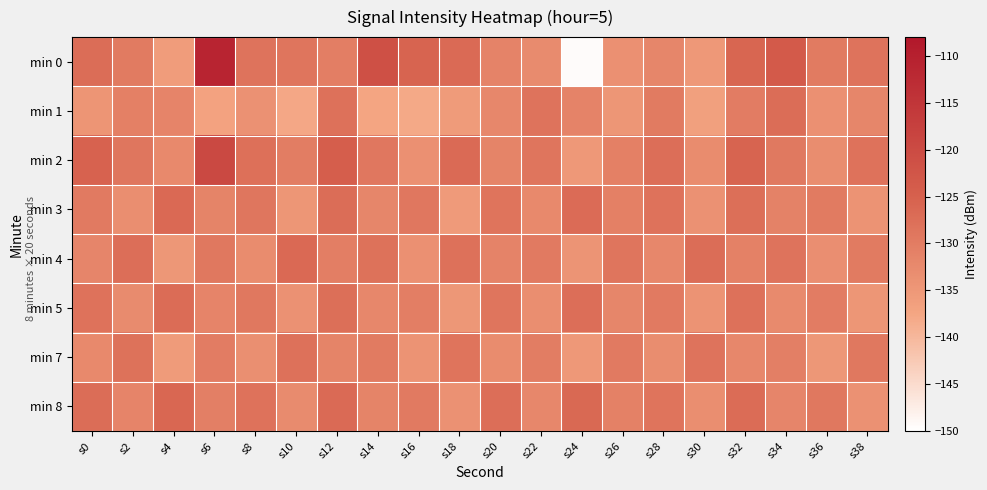

Which label corresponds to the smallest value in the chart?

s24